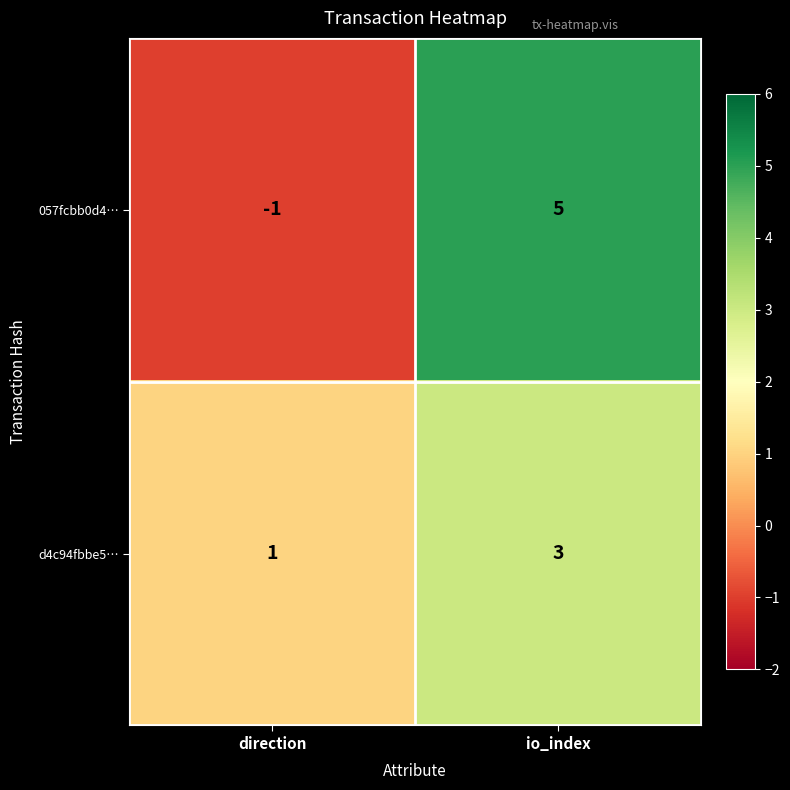

At io_index, list the series in order from smallest to largest.

d4c94fbbe5…, 057fcbb0d4…